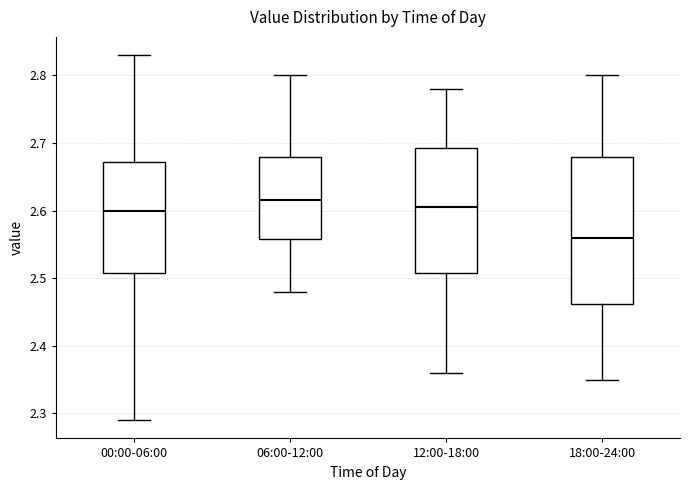

Reading left to right, transcribe this box plot: for each box, give where its median line is, the range the box spans, and where its two whiskers end, as read against the y-axis. The values are not printed on the chart, so give them approximately, as read against the axis.

00:00-06:00: median 2.60, box 2.51 to 2.67, whiskers 2.29 to 2.83
06:00-12:00: median 2.62, box 2.56 to 2.68, whiskers 2.48 to 2.80
12:00-18:00: median 2.61, box 2.51 to 2.69, whiskers 2.36 to 2.78
18:00-24:00: median 2.56, box 2.46 to 2.68, whiskers 2.35 to 2.80